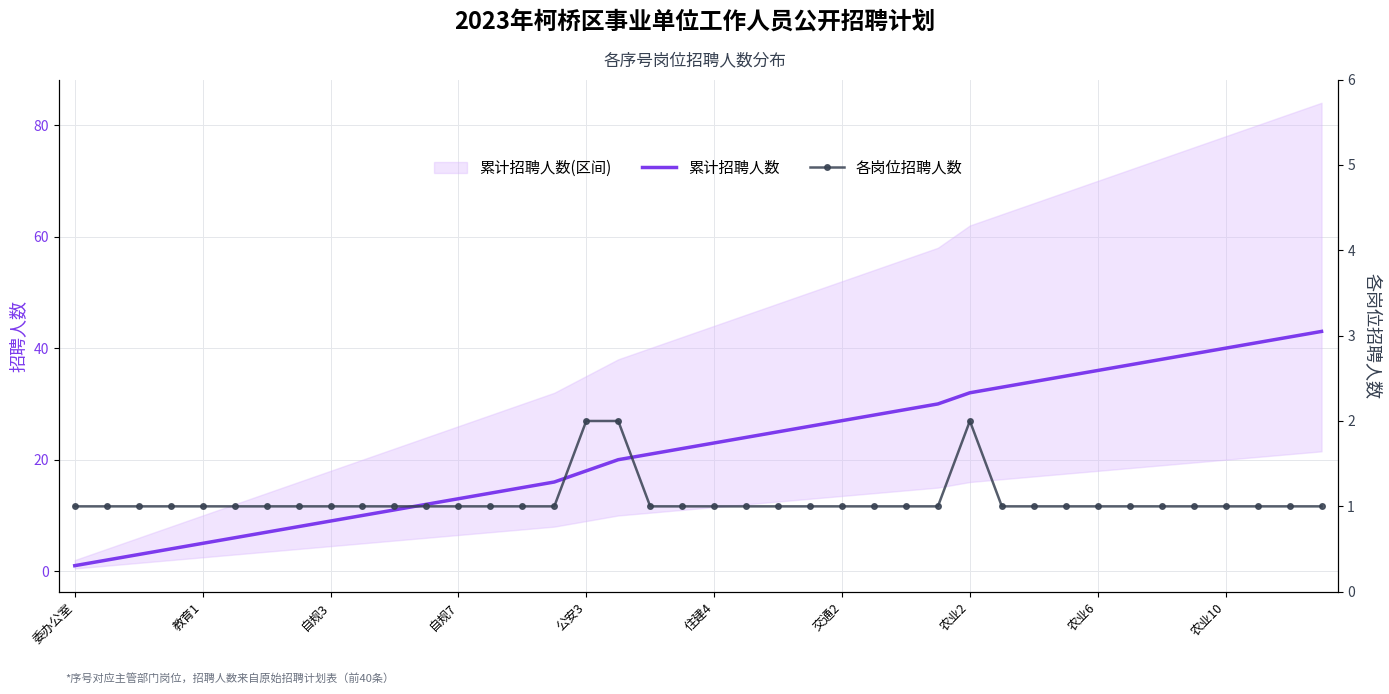

What is the value of the 各岗位招聘人数 point at the 39th from the left?

1